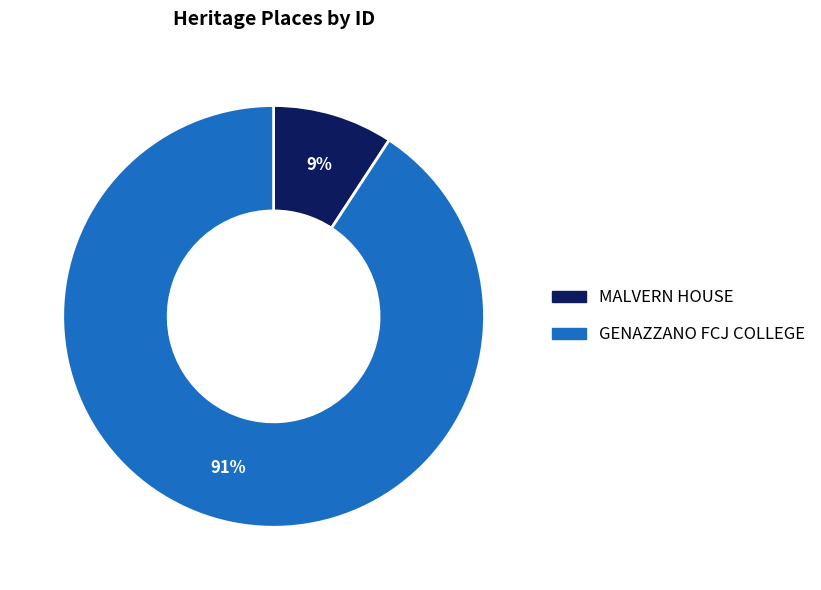

Between GENAZZANO FCJ COLLEGE and MALVERN HOUSE, which is larger?

GENAZZANO FCJ COLLEGE